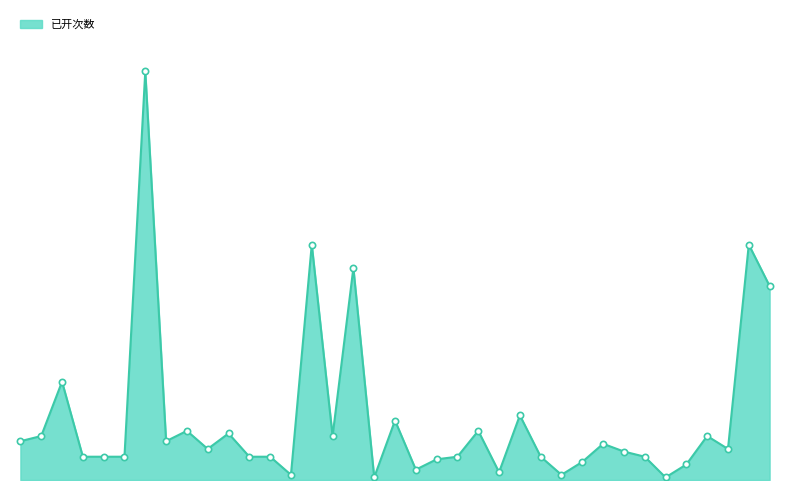

Is this an area chart (filled region under the line)?

Yes